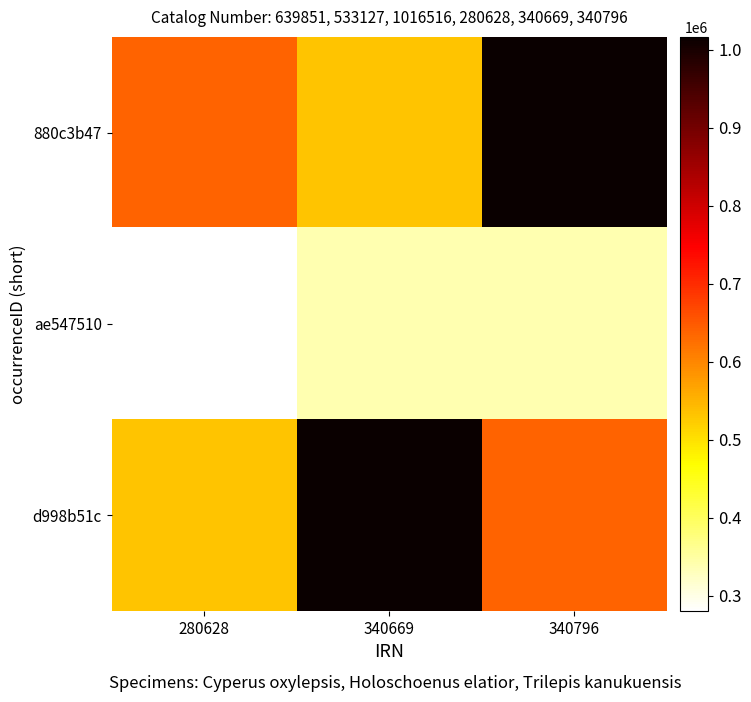

Which has a higher value, 340669 or 280628?

280628